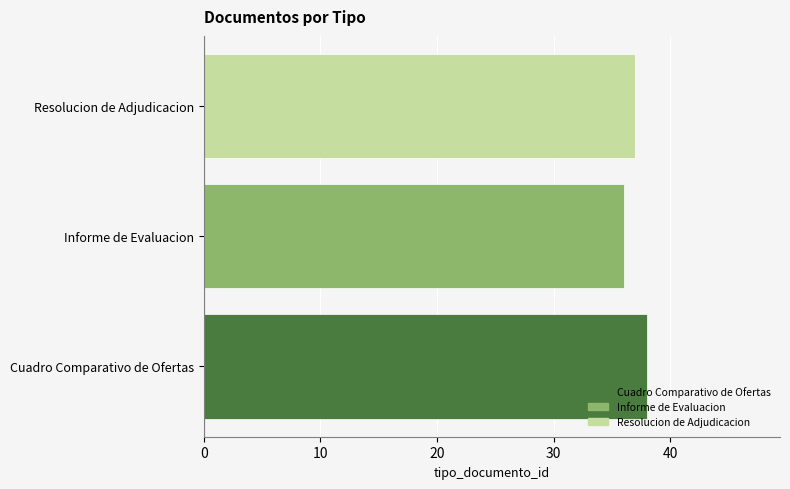

At which label is the value closest to 37?

Resolucion de Adjudicacion